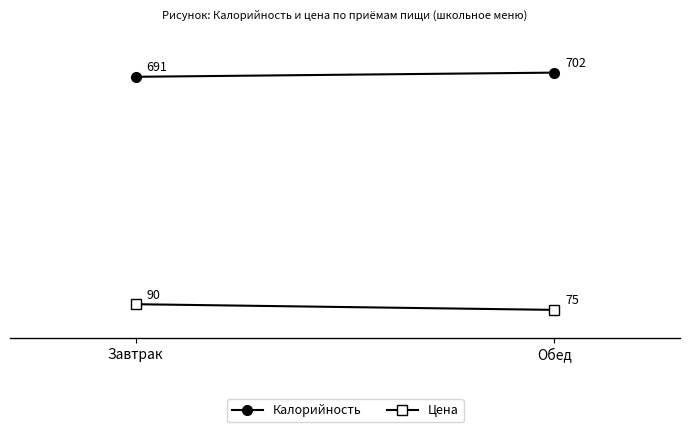

What is the average value of the Калорийность series?

696